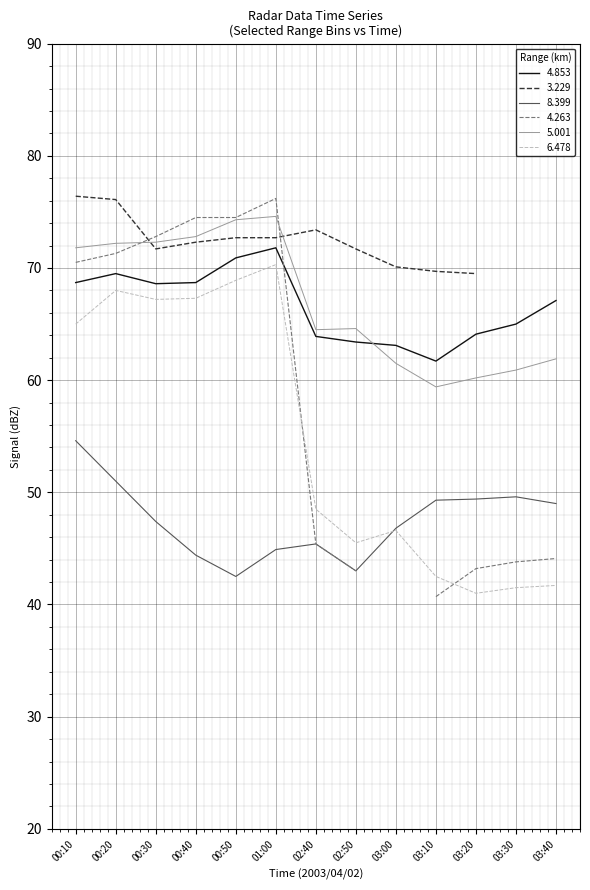

At which category is the sum across all series the highest?

01:00